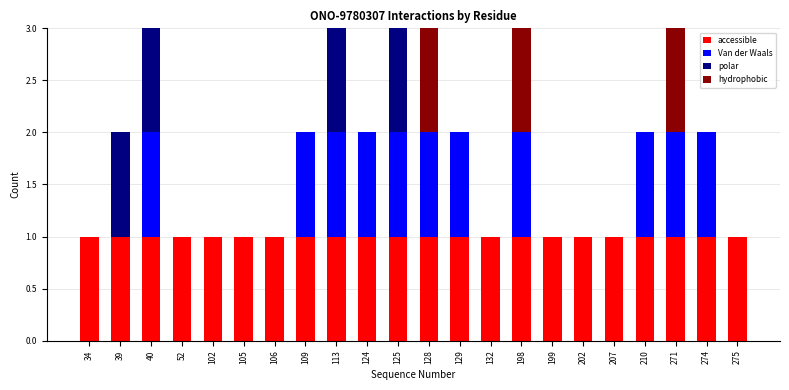

Are the bars grouped side by side (vs. stacked)?

No